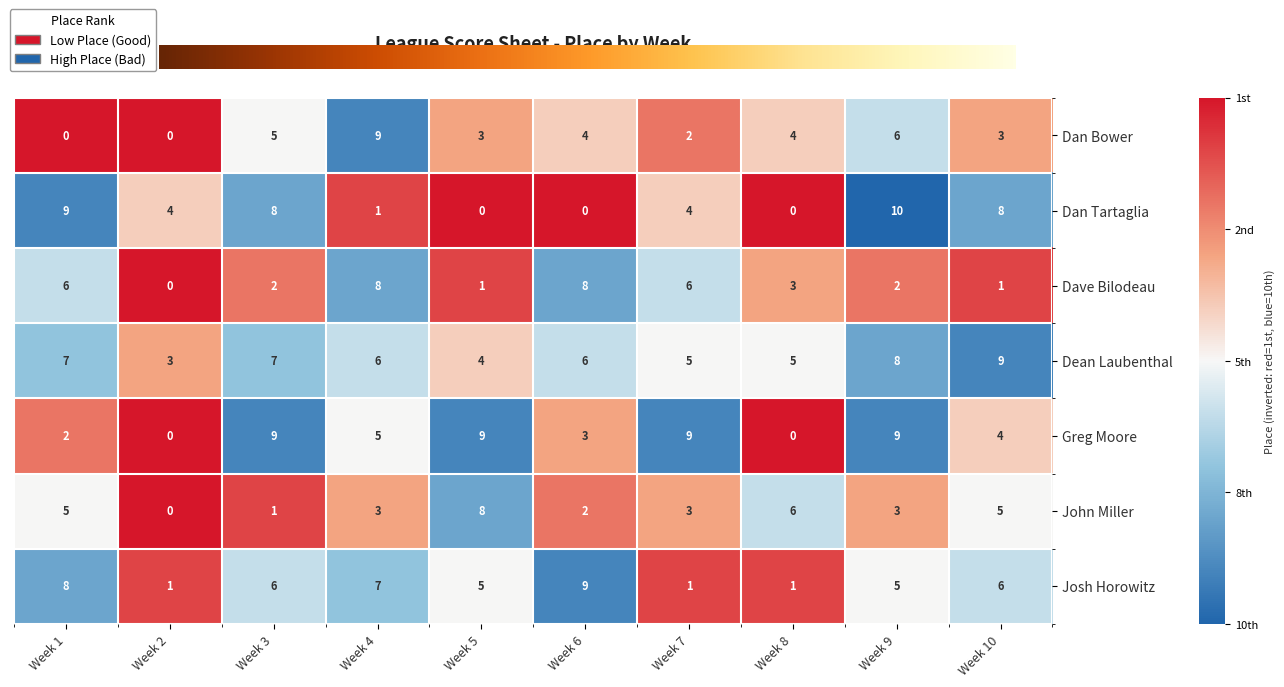

True or false: Dave Bilodeau has a value of 3 at Week 6.

False